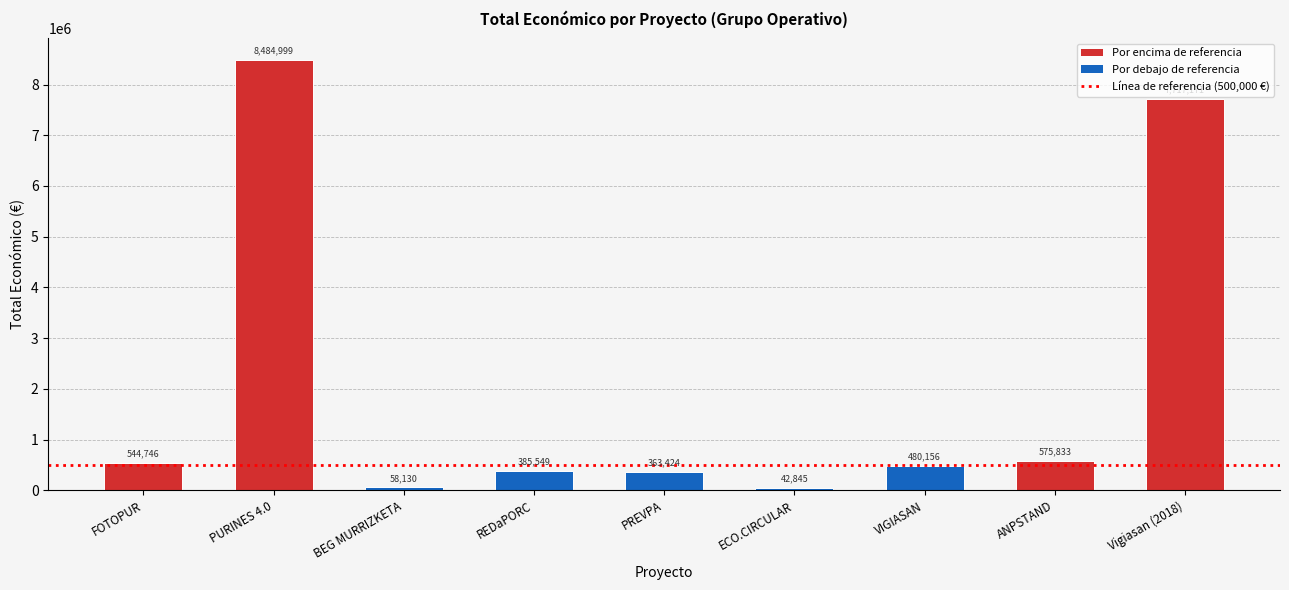

Is it true that the value at FOTOPUR is 153271?

False